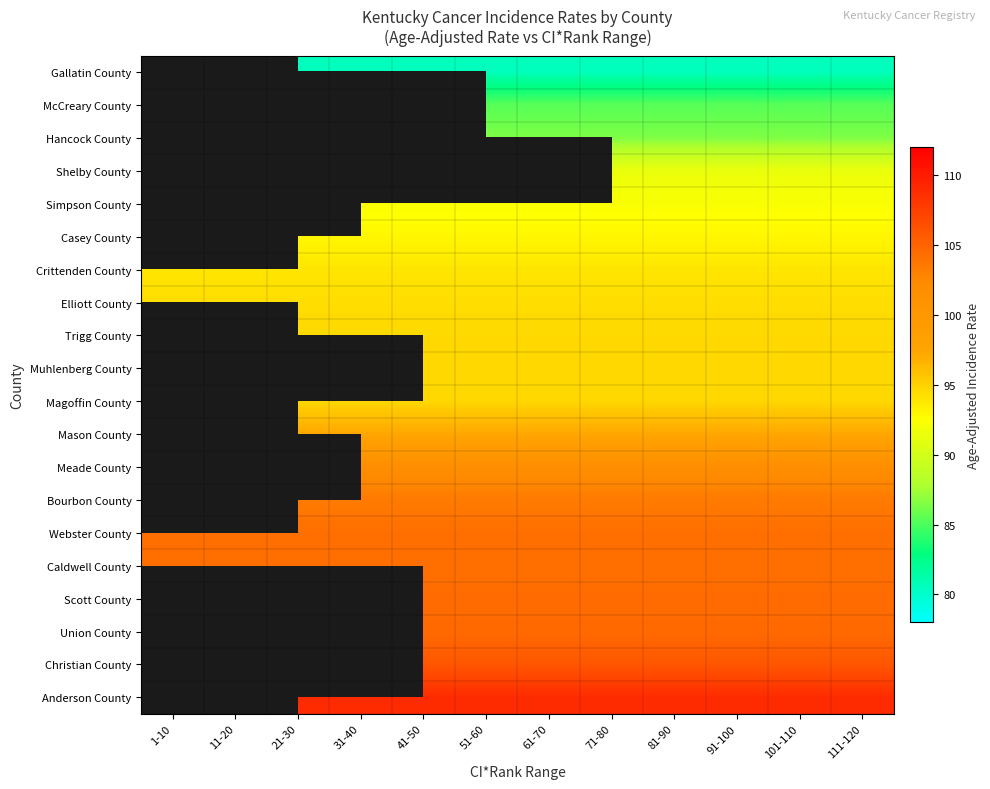

True or false: Magoffin County has a value of 94.7 at 91-100.

True